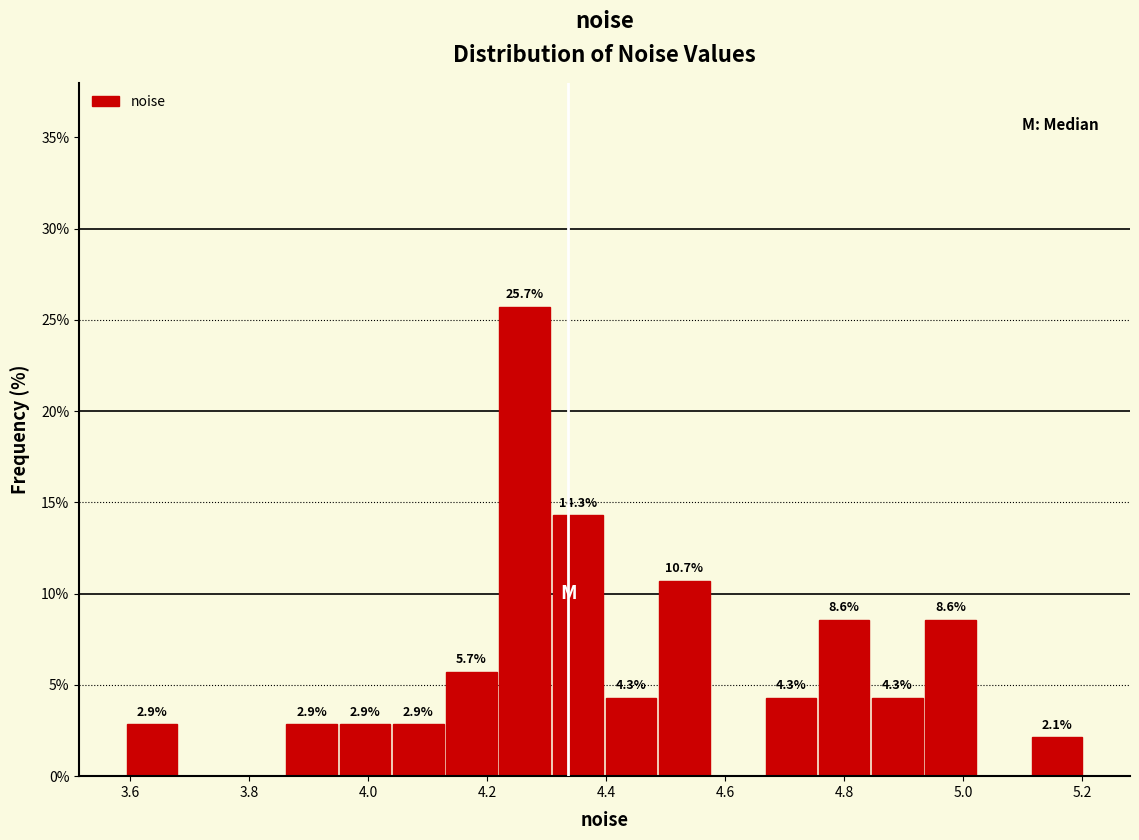

Which range on the x-axis has the tallest bar?

4.22 to 4.32